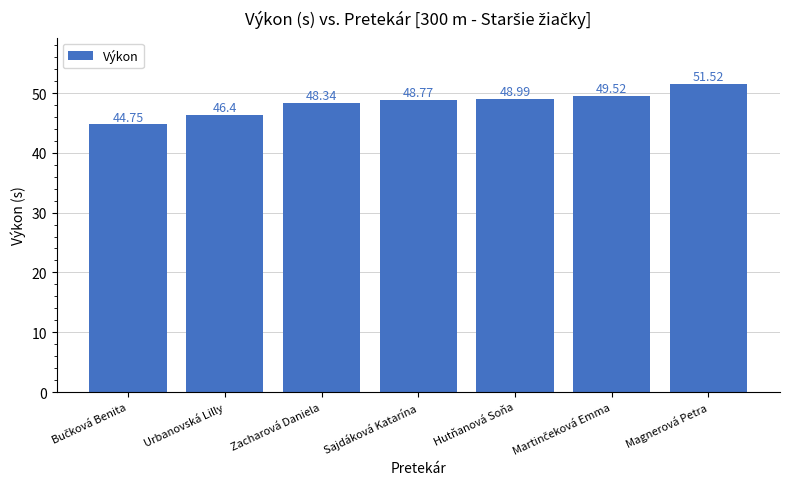

What is the label of the 3rd bar from the right?

Hutňanová Soňa